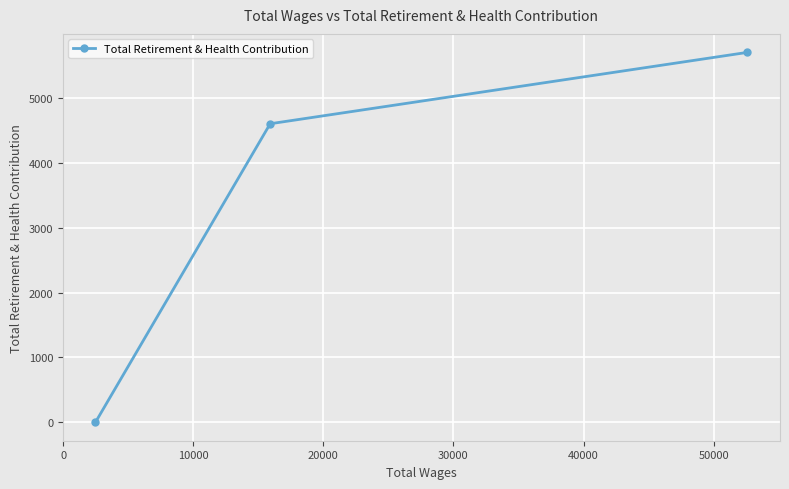

What is the difference between the second highest and minimum values?

4605